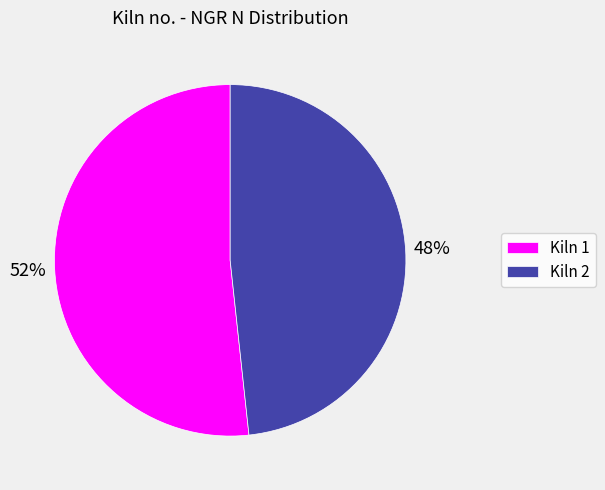

Do Kiln 1 and Kiln 2 together represent more than half of the pie?

Yes